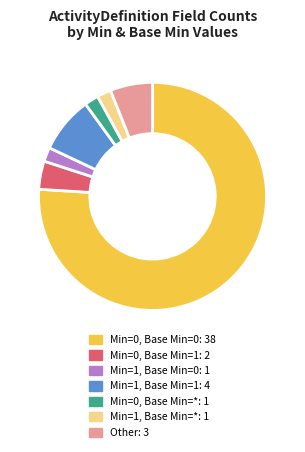

Is it true that Min=1, Base Min=1 is 8% of the pie?

True